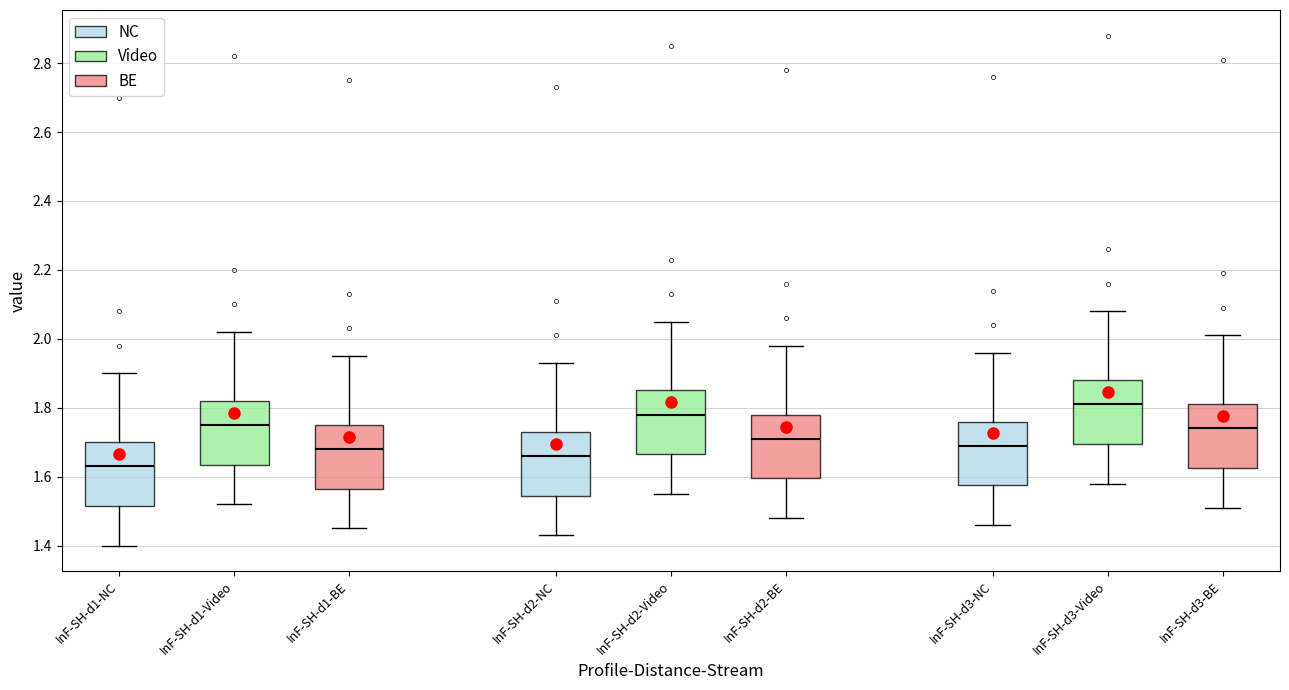

Where does the lower whisker of the box for InF-SH-d2-Video end on the y-axis? The values are not printed on the chart, so give them approximately, as read against the axis.

1.56